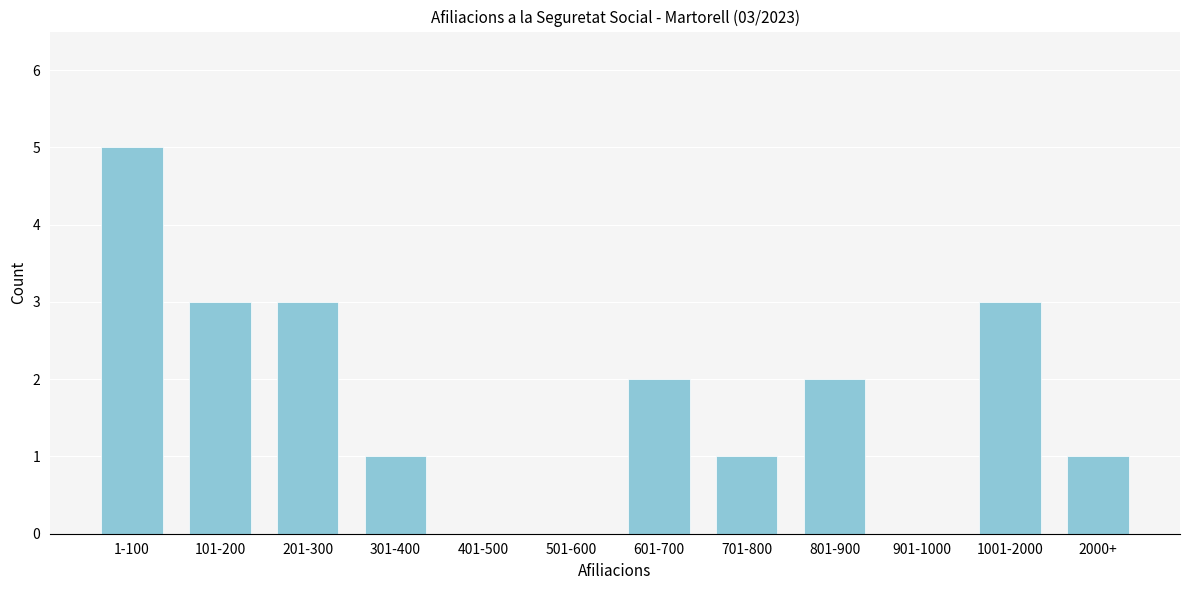

Reading left to right, transcribe all the data shown in this chart.

1-100=5	101-200=3	201-300=3	301-400=1	401-500=0	501-600=0	601-700=2	701-800=1	801-900=2	901-1000=0	1001-2000=3	2000+=1